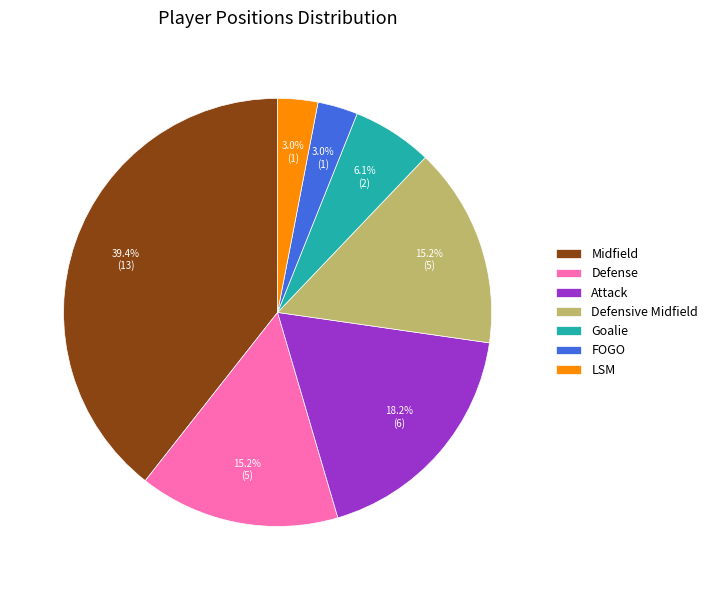

Is the sum of Defense and LSM greater than half?

No